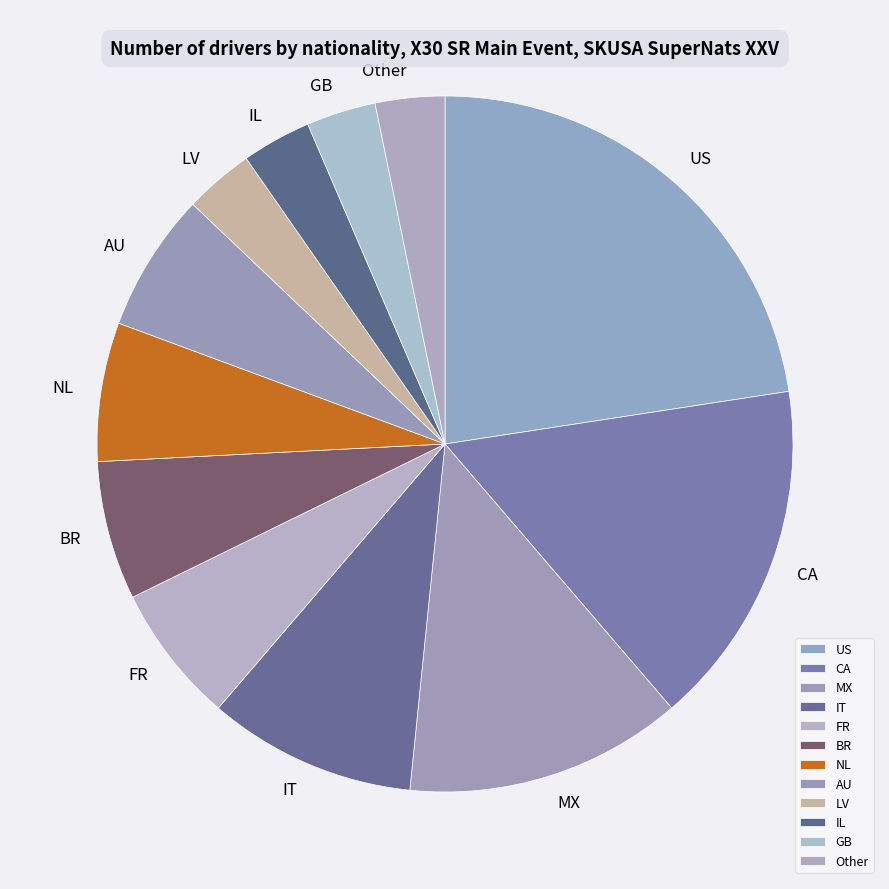

Is it true that IT is 1% of the pie?

False